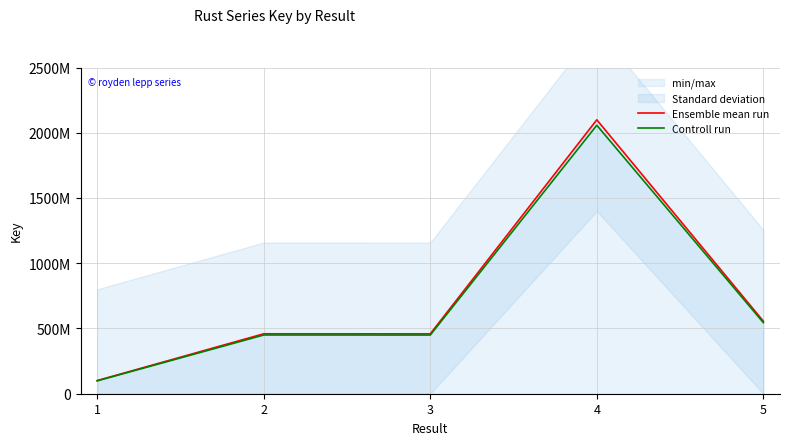

What are all the series names shown in the legend?

Ensemble mean run, Controll run